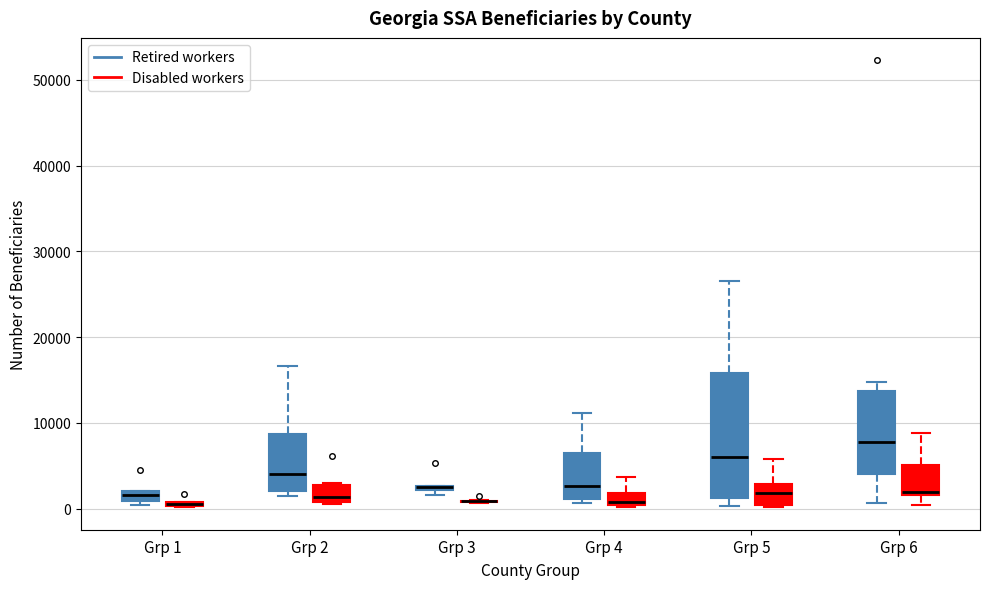

Where is the lower edge of the box for Grp 5 (Disabled workers) on the y-axis? The values are not printed on the chart, so give them approximately, as read against the axis.

0